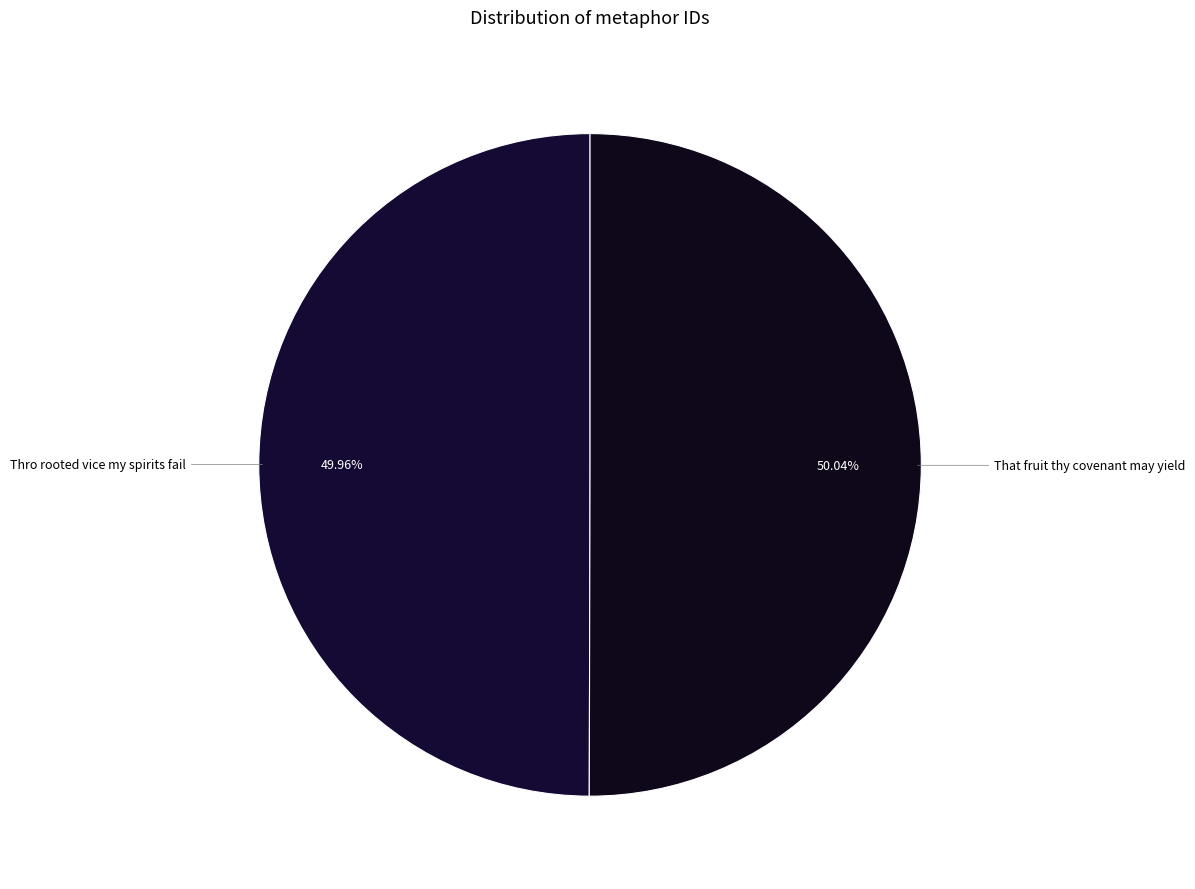

True or false: Thro rooted vice my spirits fail accounts for 41% of the total.

False